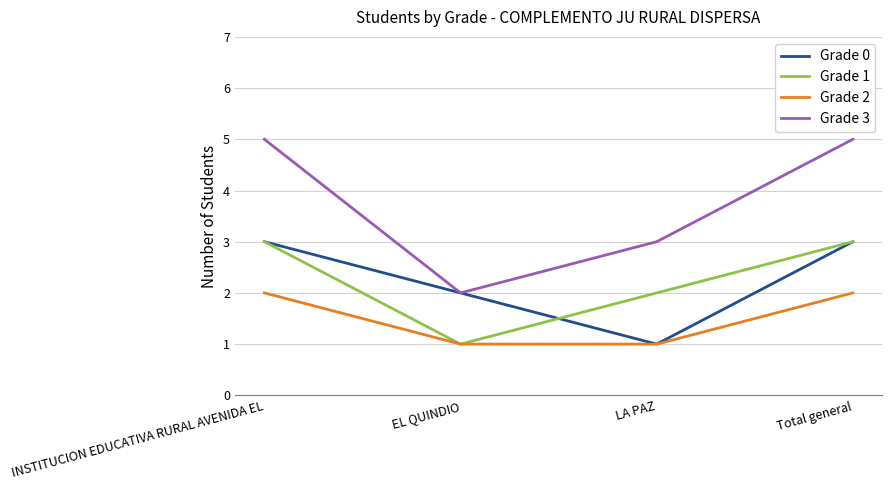

Which series has the largest total across all categories?

Grade 3